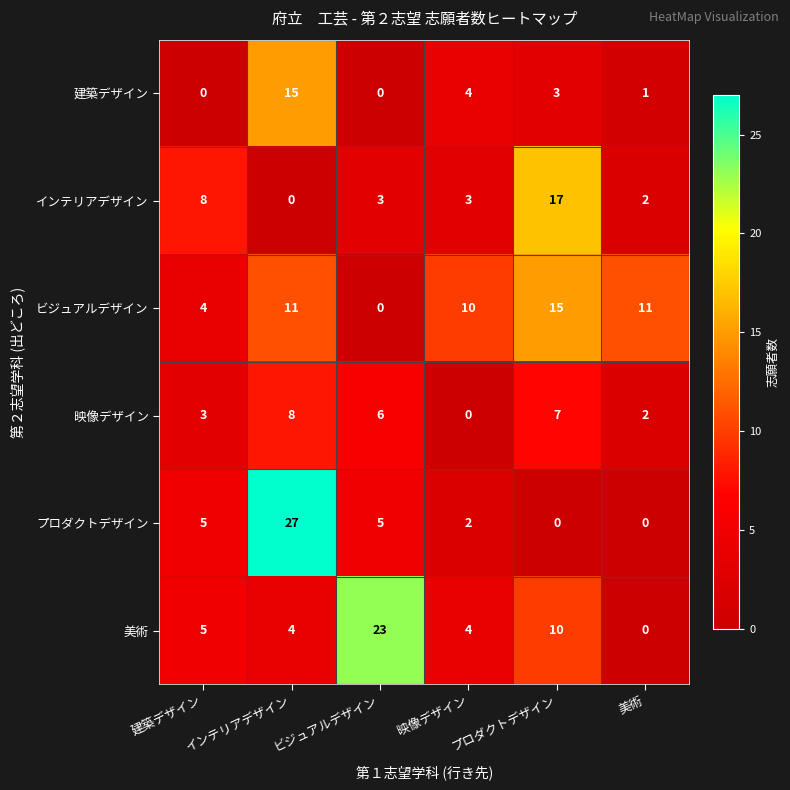

What is the sum of the ビジュアルデザイン values at ビジュアルデザイン and インテリアデザイン?

11